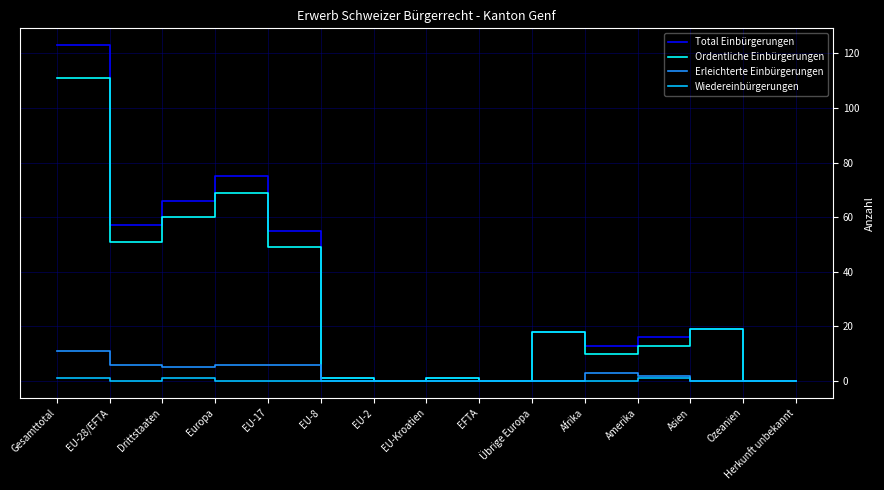

At which category is the sum across all series the highest?

Gesamttotal